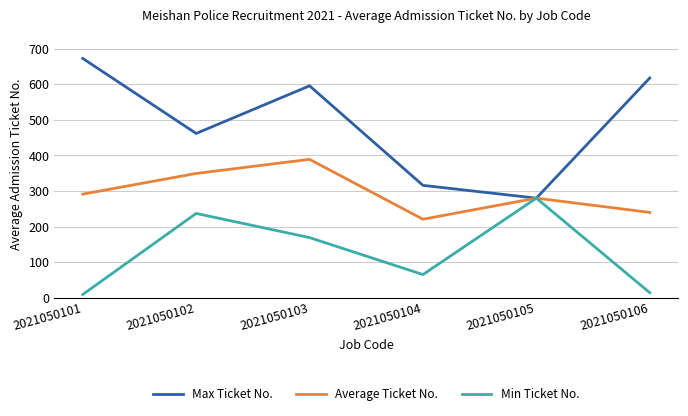

What is the highest value of the Min Ticket No. series?

280.0